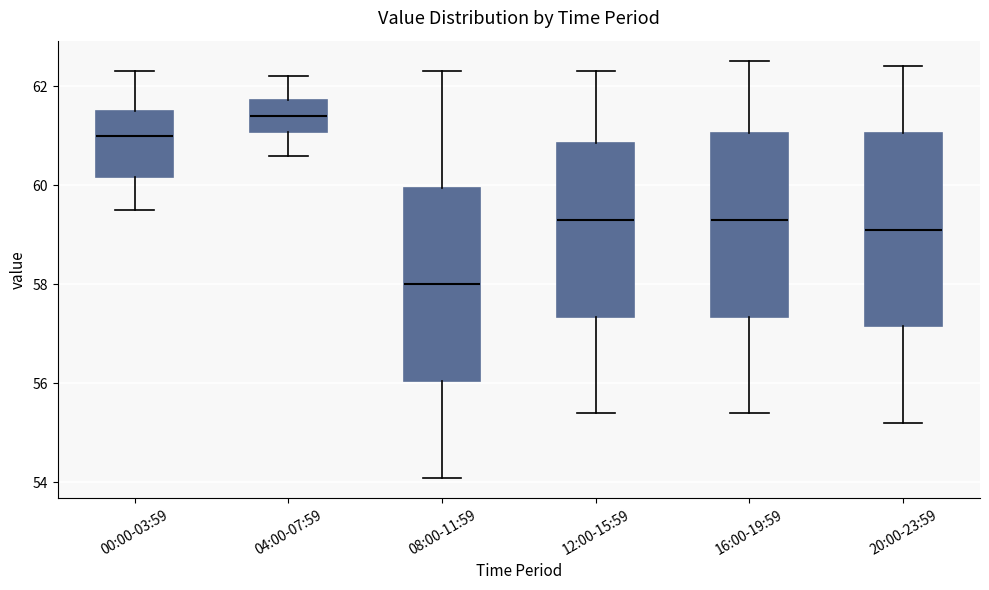

Which box has the highest median line?

04:00-07:59